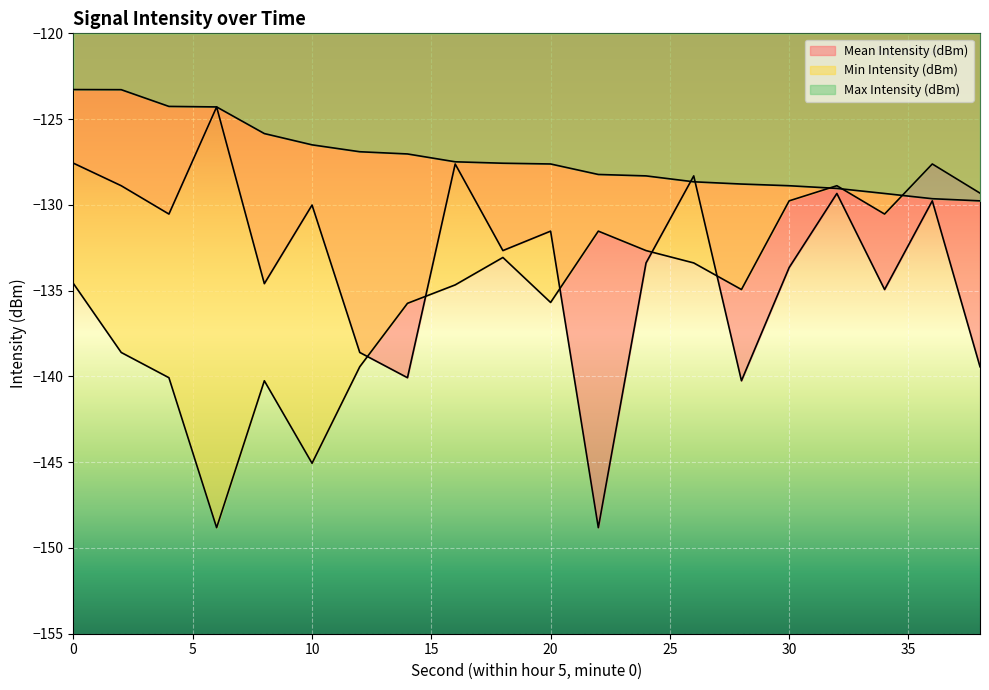

True or false: Mean Intensity (dBm) and Min Intensity (dBm) cross at least once.

True